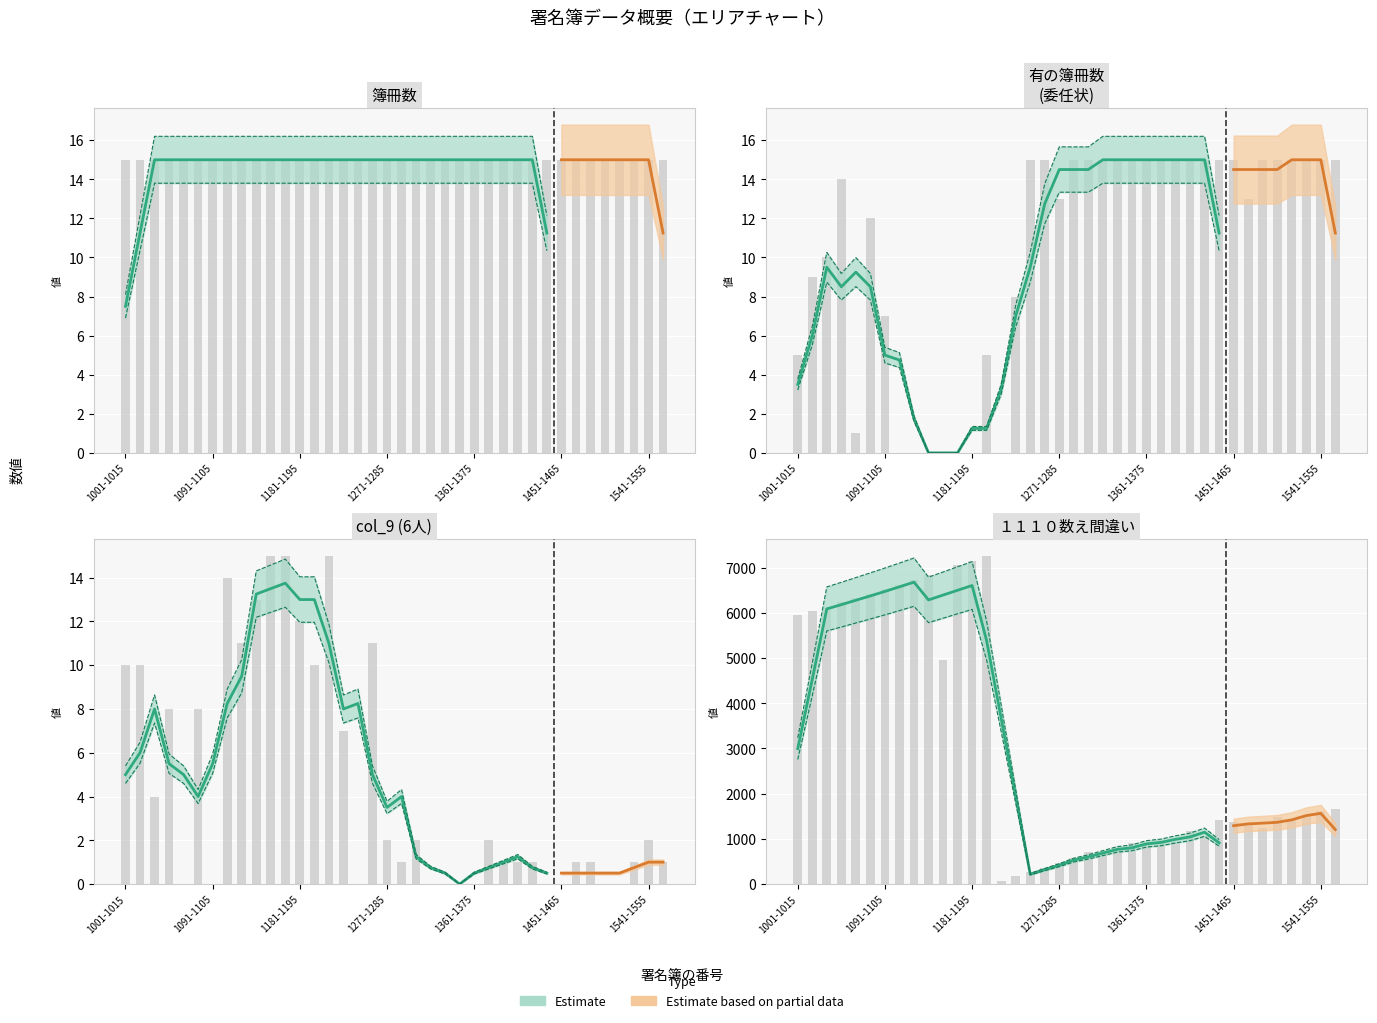

How many distinct data groups are displayed?

3